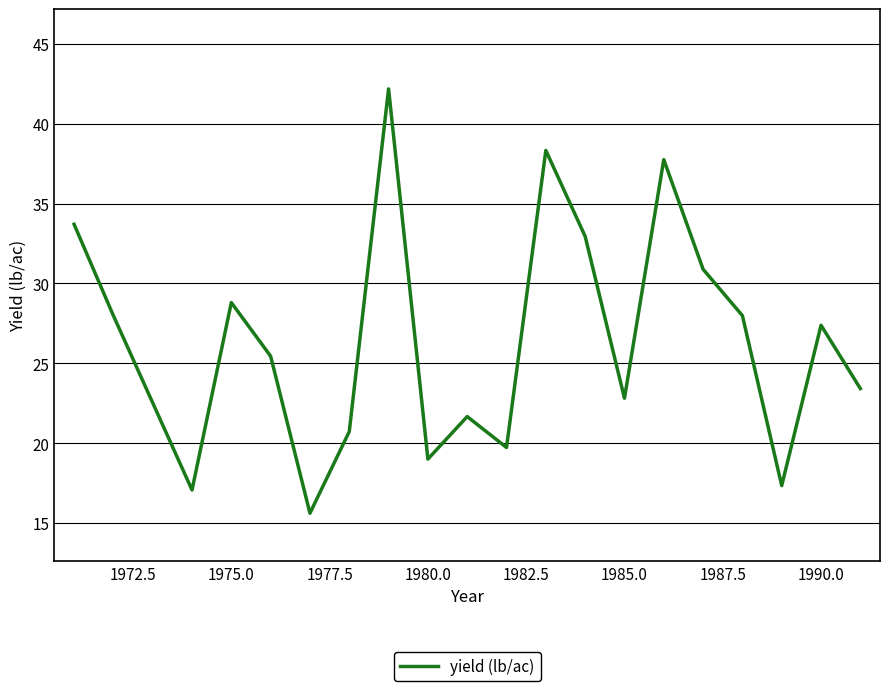

What is the difference between the maximum and minimum values?

26.6